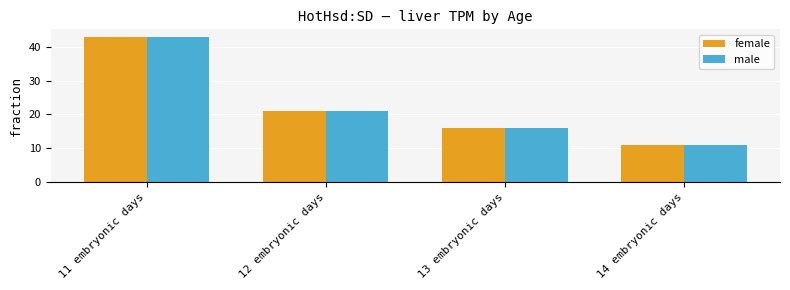

What is the value of the male bar at the 1st from the left?

43